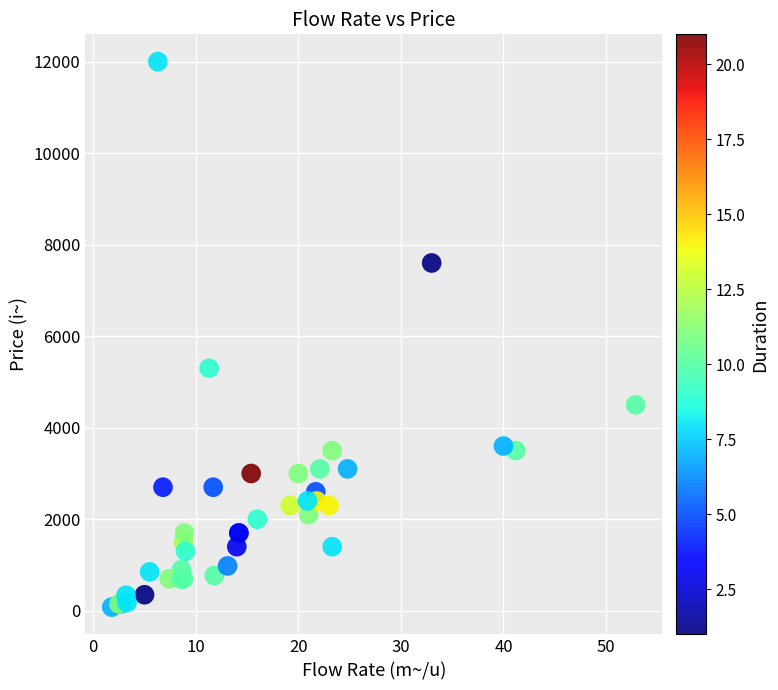

What Y value in the scatter plot is closest to 6040?

5300